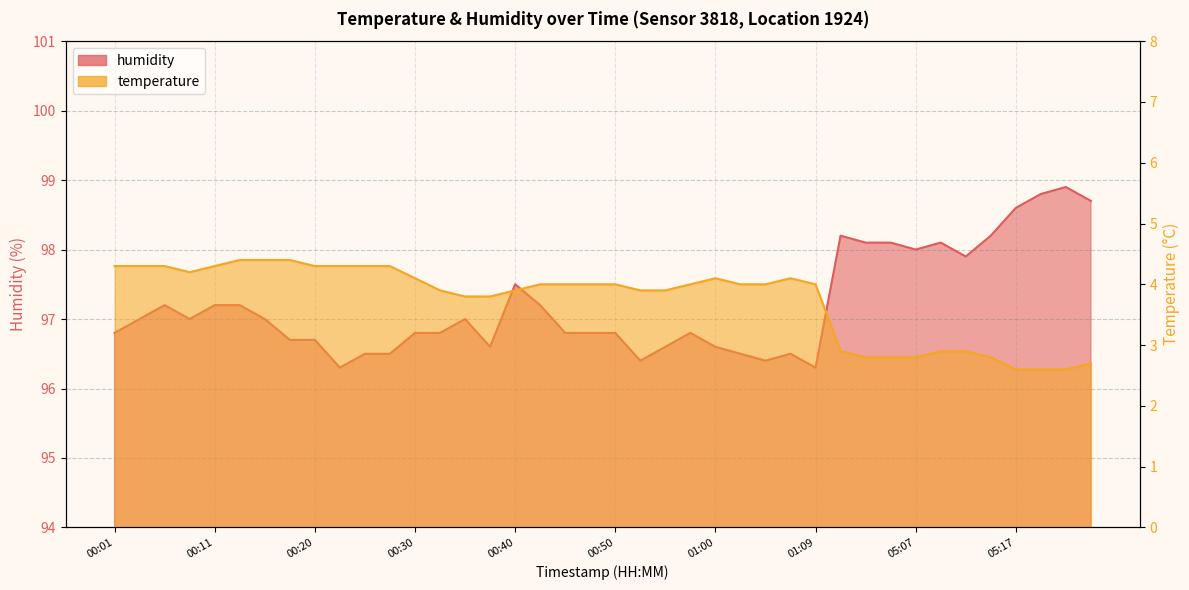

Which label corresponds to the largest value in the chart?

05:22